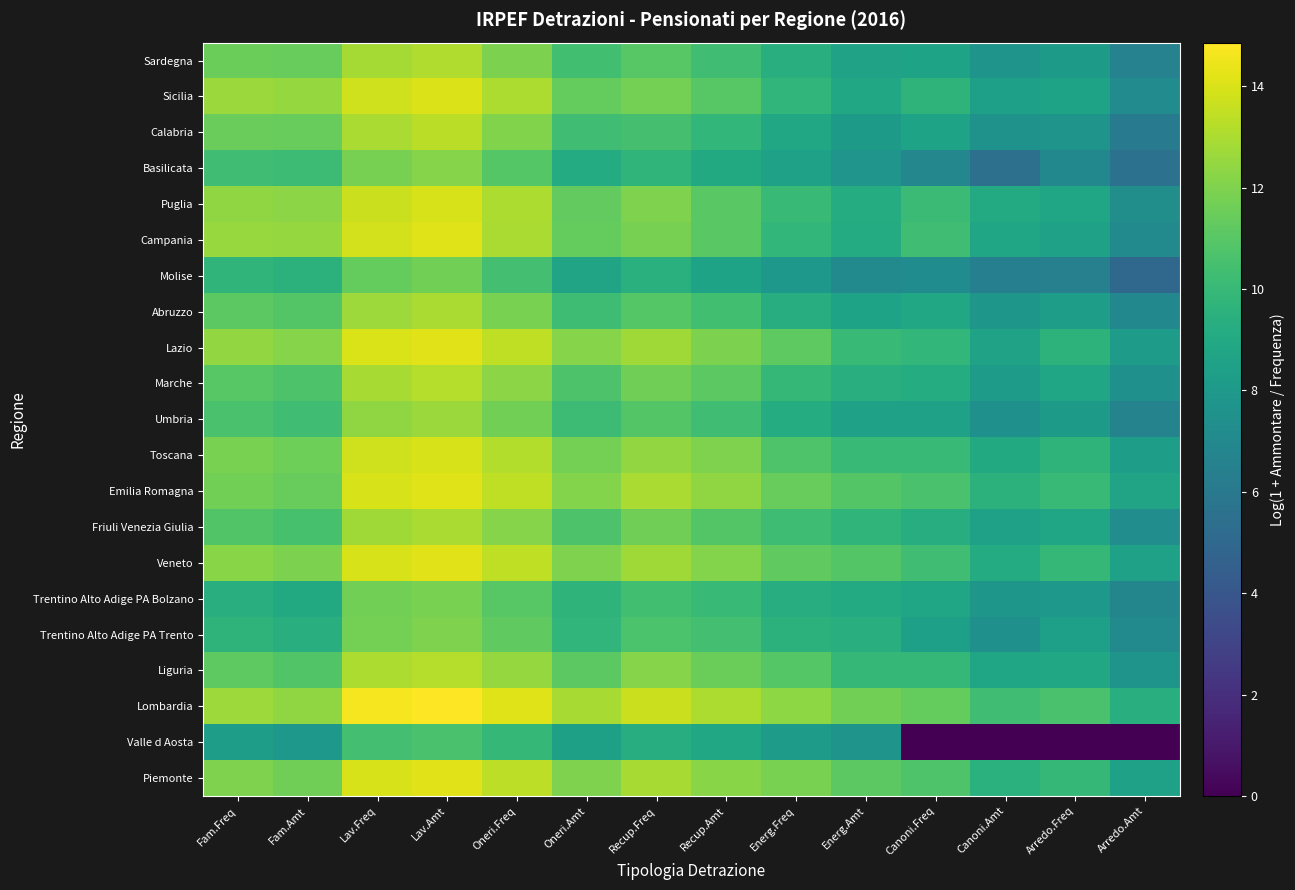

Which has a higher value, Arredo.Amt or Recup.Freq?

Recup.Freq